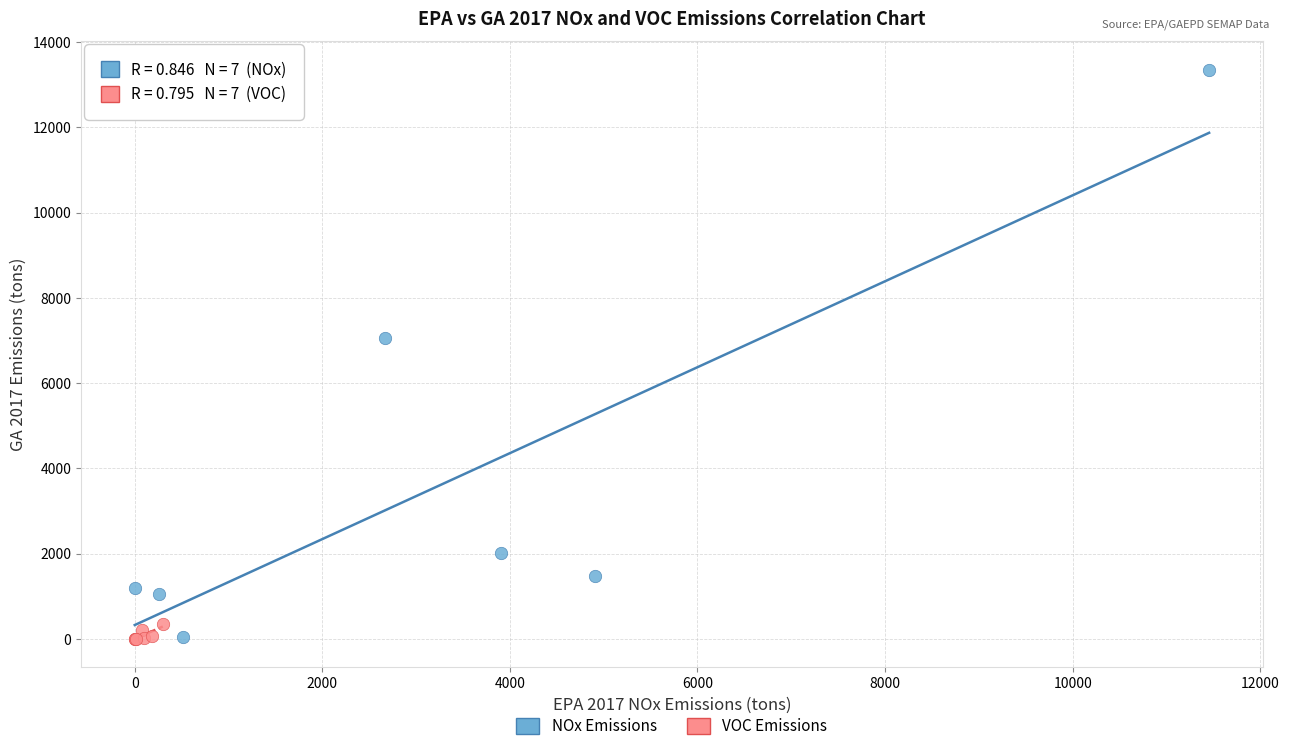

Which series contains the highest Y value?

NOx Emissions